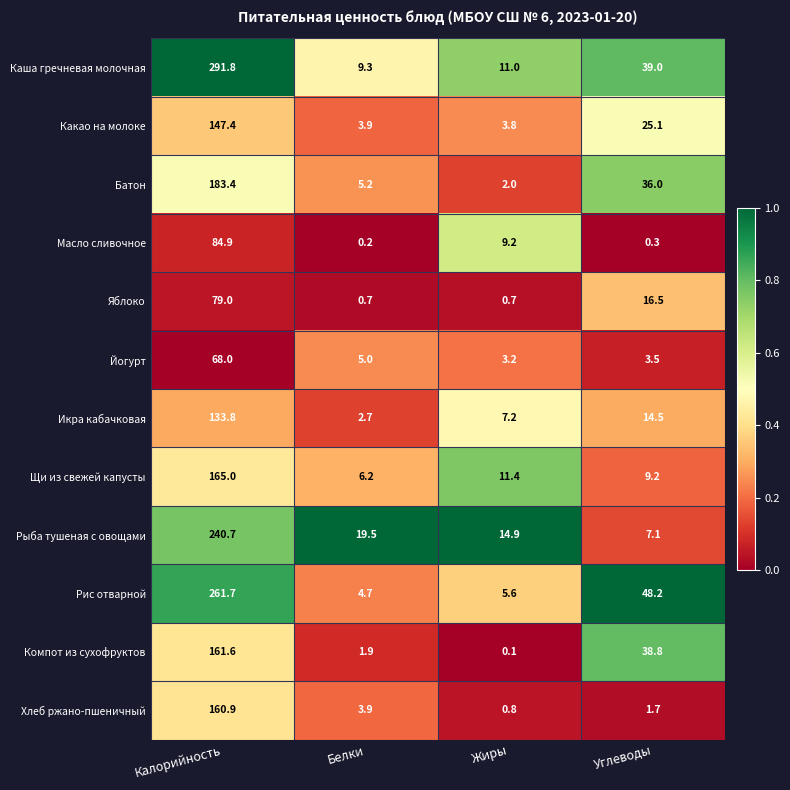

What is the approximate value of Щи из свежей капусты at Калорийность?

165.0